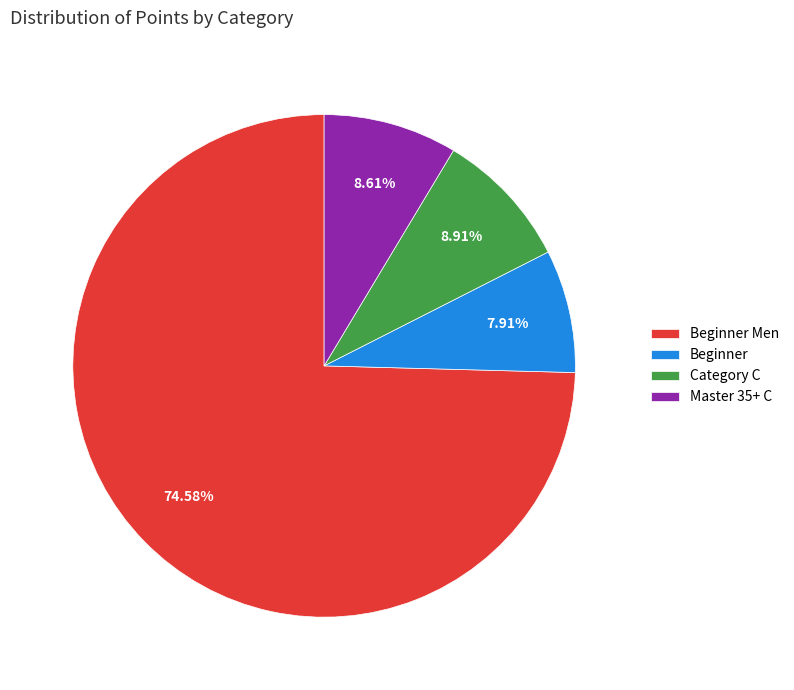

To the nearest percent, what portion does Category C represent?

9%